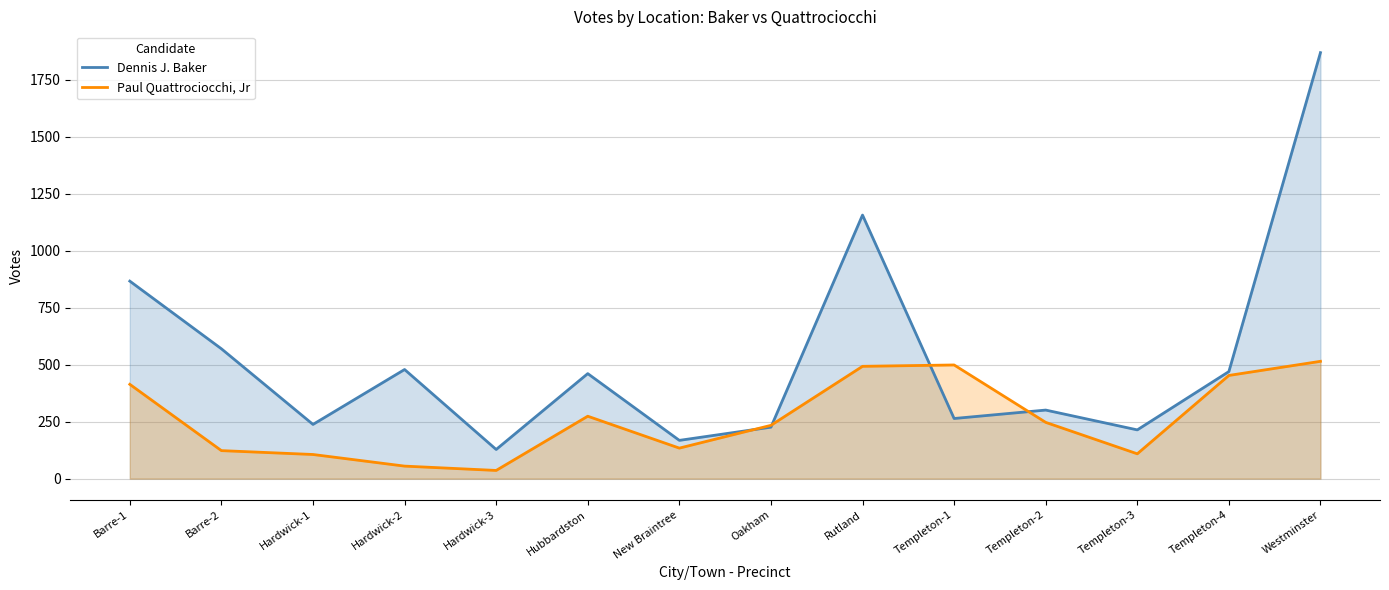

The value of Dennis J. Baker at Templeton-2 is 413. True or false?

False